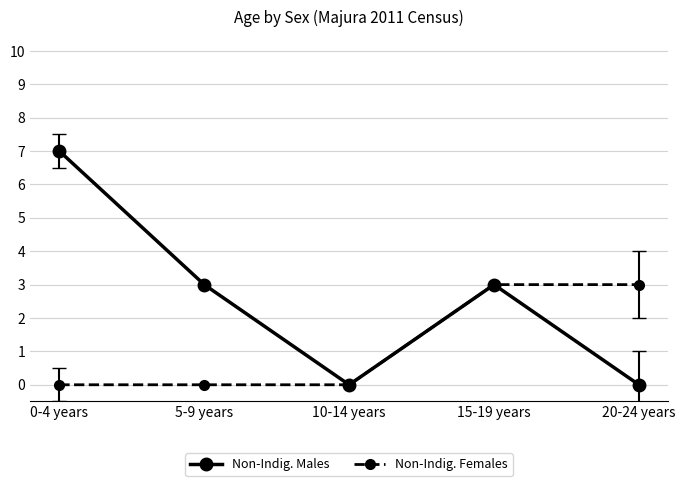

Reading left to right, extract all data points from this chart.

Non-Indig. Males: 7	3	0	3	0
Non-Indig. Females: 0	0	0	3	3